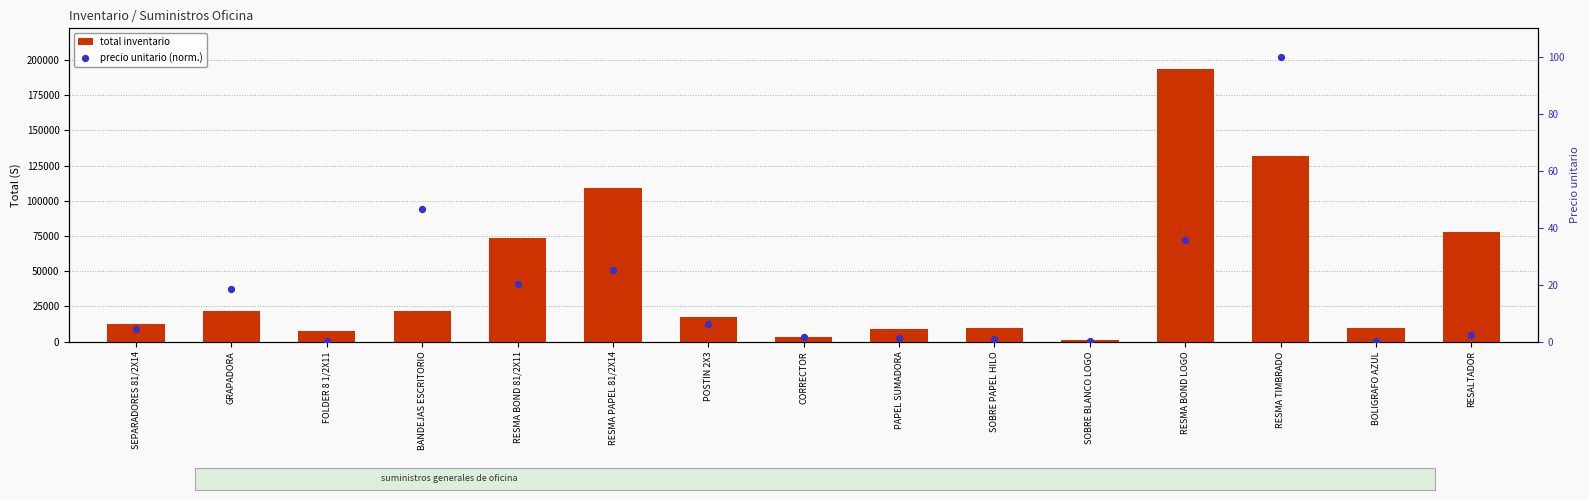

Which series contains the highest Y value?

total inventario